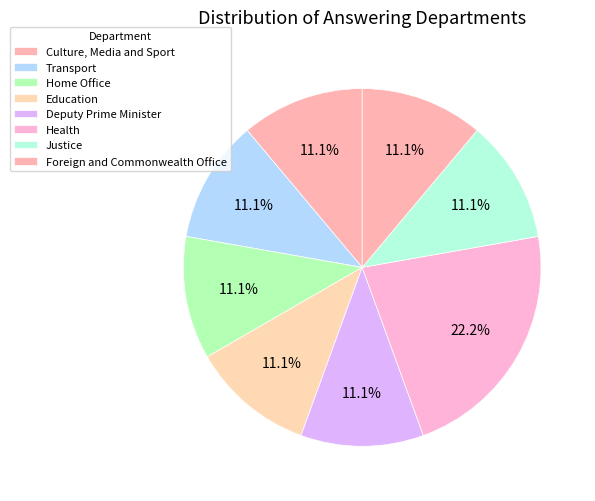

Count the number of slices in the pie.

8